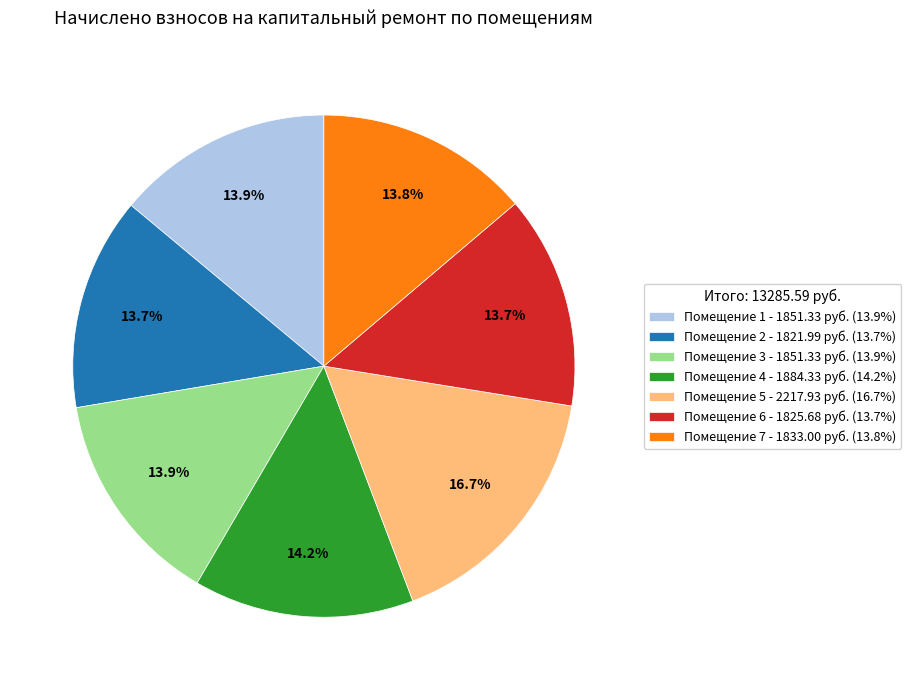

Does any single category account for the majority?

No